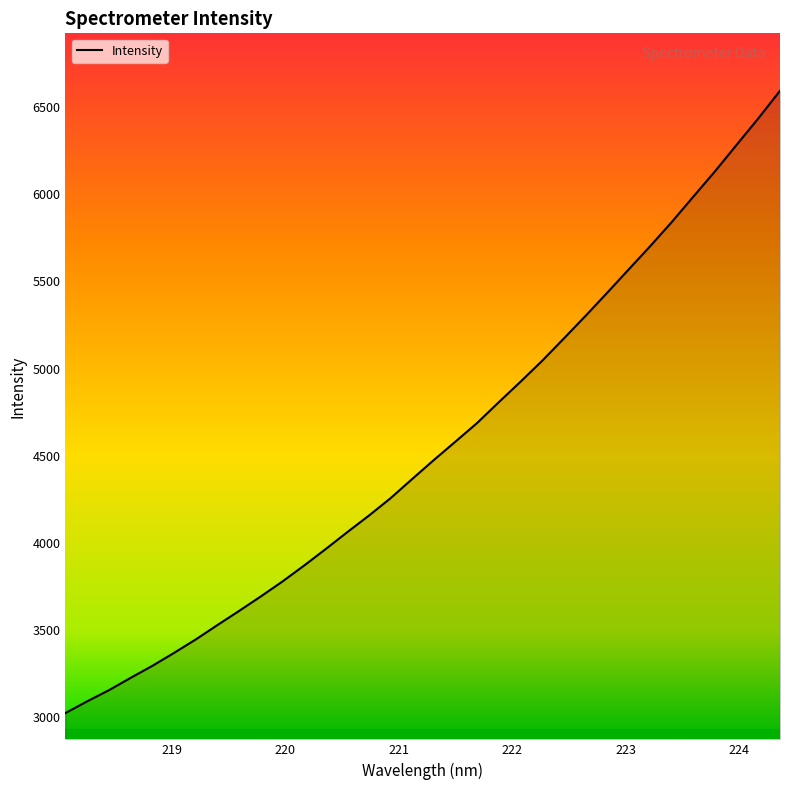

How many values exceed 4474?

17